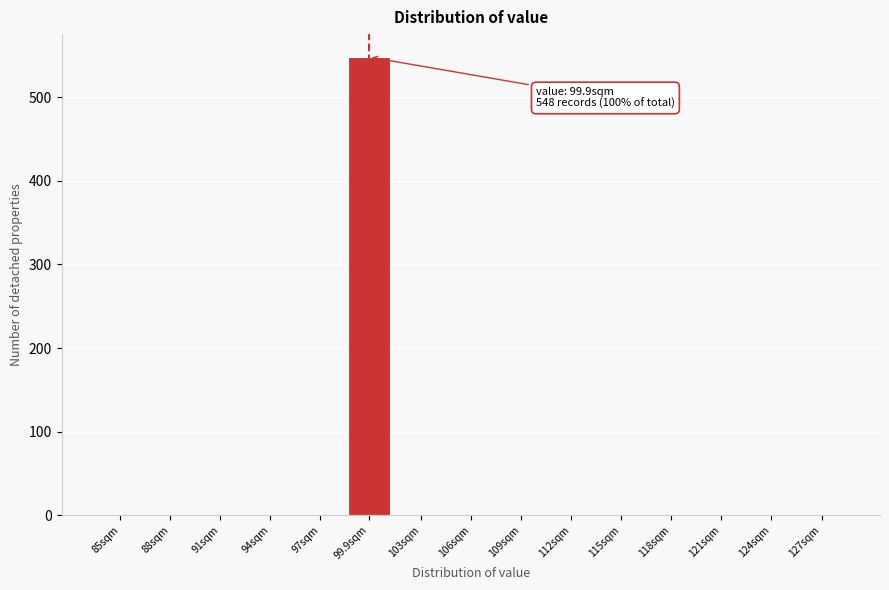

Reading left to right, extract all data points from this chart.

85sqm=0	88sqm=0	91sqm=0	94sqm=0	97sqm=0	99.9sqm=548	103sqm=0	106sqm=0	109sqm=0	112sqm=0	115sqm=0	118sqm=0	121sqm=0	124sqm=0	127sqm=0